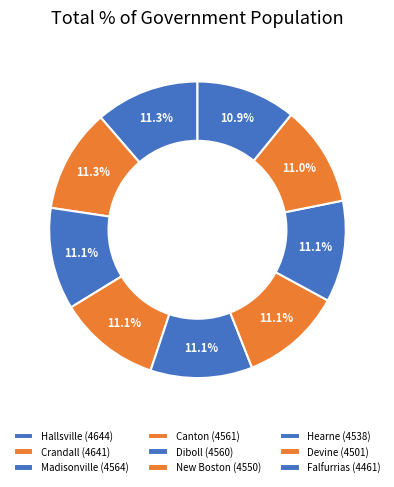

How many segments does this pie chart have?

9